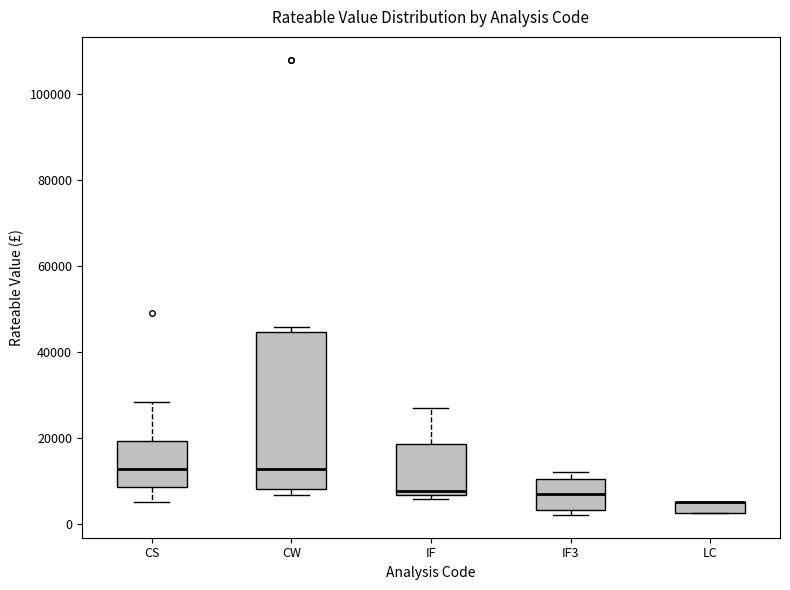

Where is the upper edge of the box for LC on the y-axis? The values are not printed on the chart, so give them approximately, as read against the axis.

6000